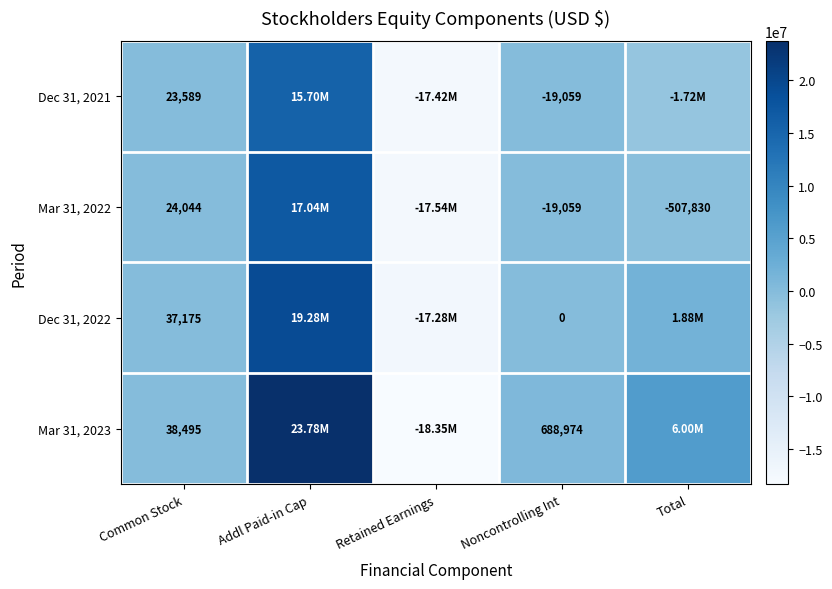

What is the difference between the highest and lowest values at Common Stock?

14906